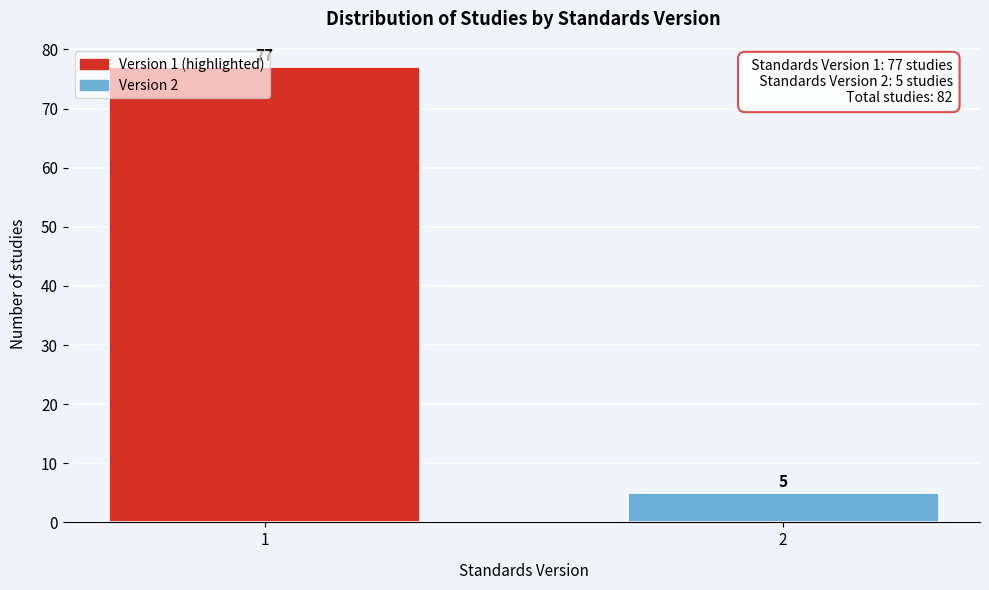

List the labels in order of value, smallest first.

2, 1